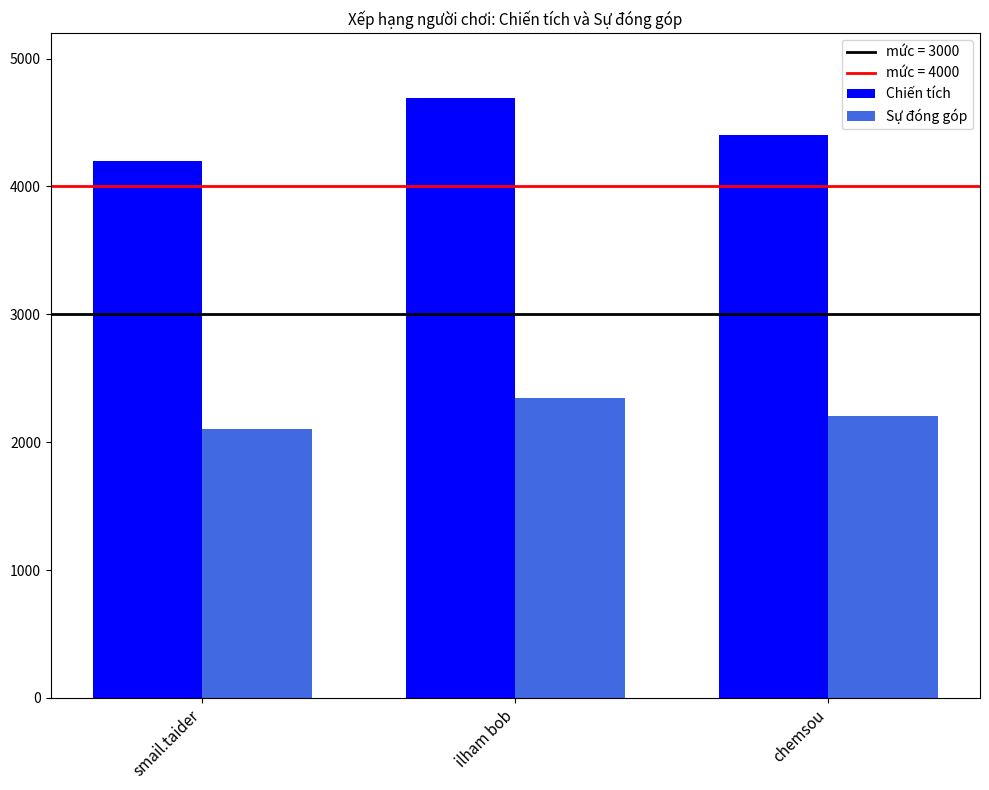

Between smail.taider and ilham bob, which series saw the biggest shift?

Chiến tích